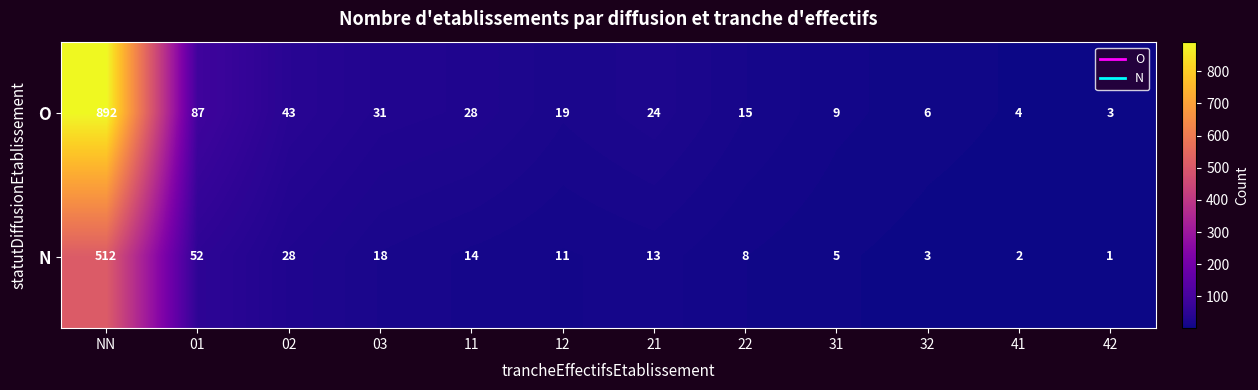

At which category is the sum across all series the highest?

NN